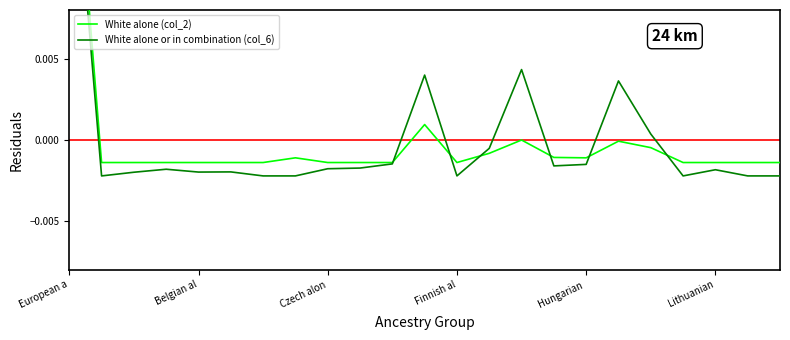

At 14, list the series in order from largest to smallest.

White alone or in combination (col_6), White alone (col_2)